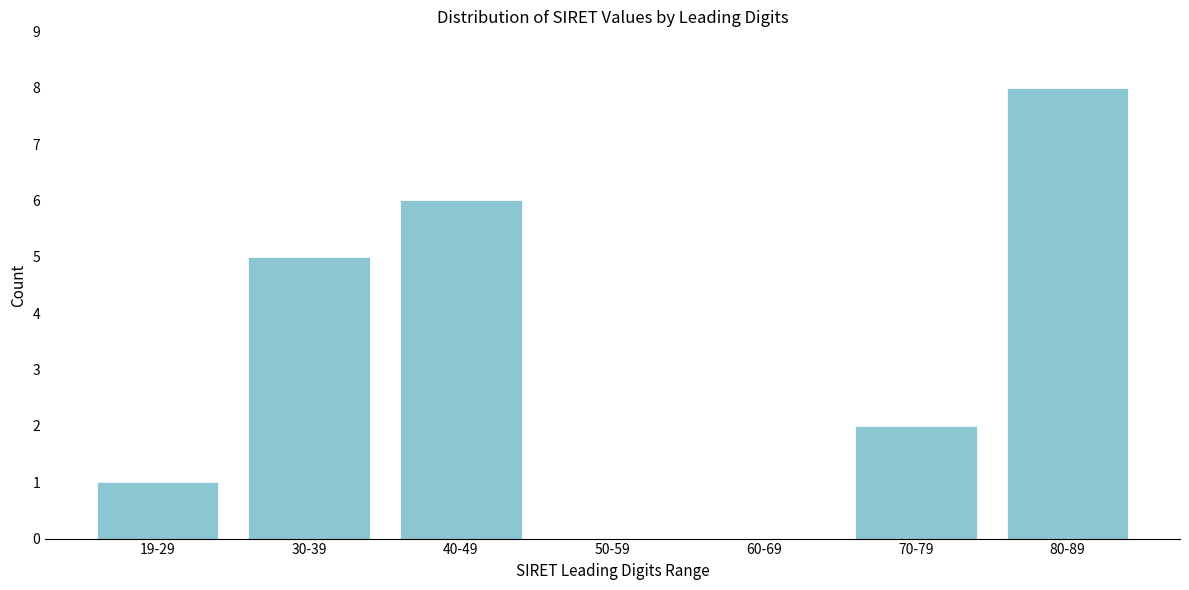

Reading left to right, transcribe all the data shown in this chart.

19-29=1	30-39=5	40-49=6	50-59=0	60-69=0	70-79=2	80-89=8